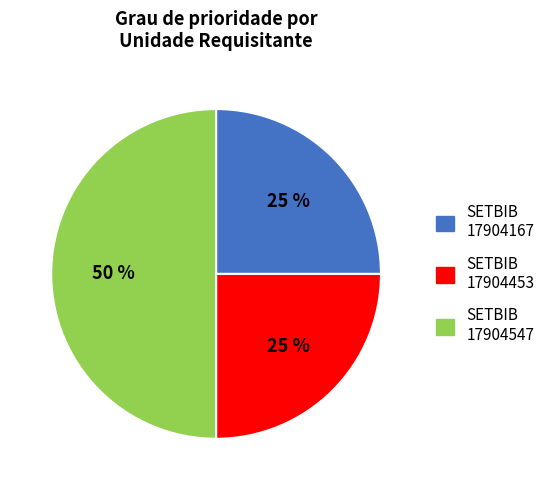

Count the number of slices in the pie.

3